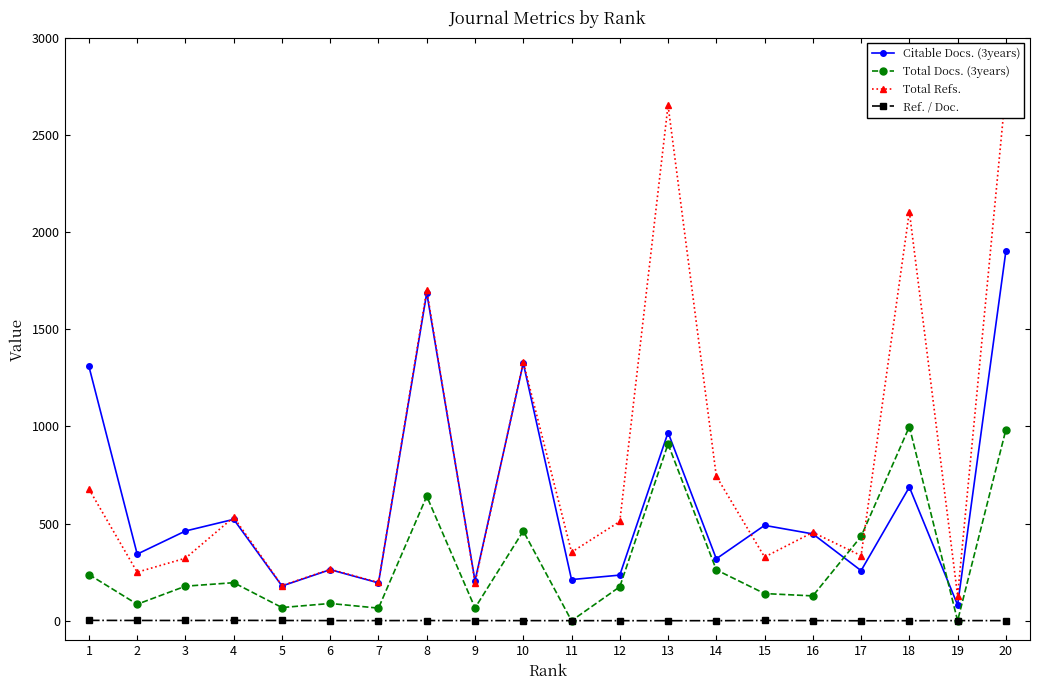

At which category does Total Docs. (3years) reach its first local valley?

2